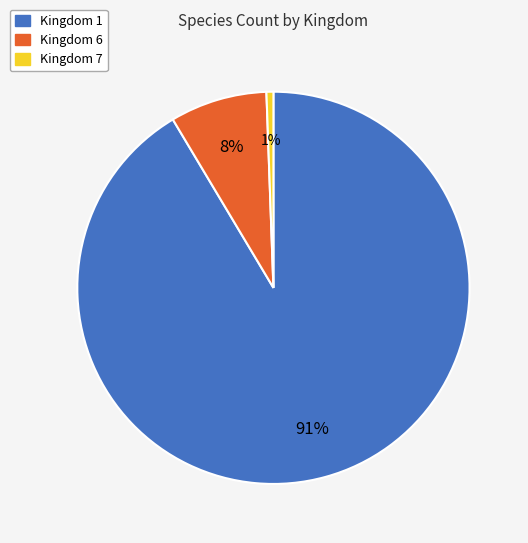

Approximately how many times larger is the value at Kingdom 1 compared to Kingdom 6?

11.4